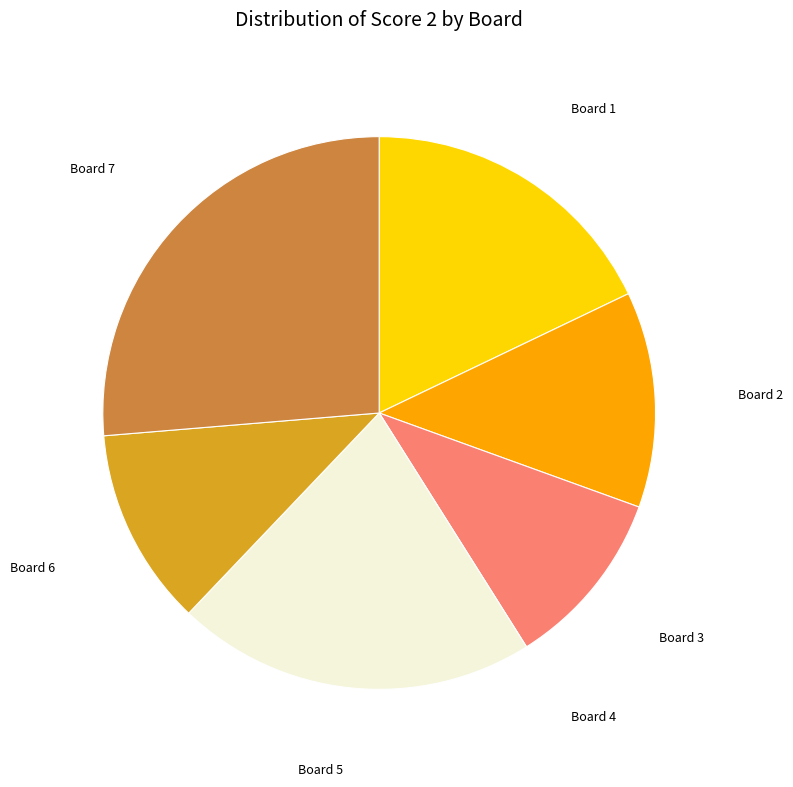

Is there a majority slice in this chart?

No